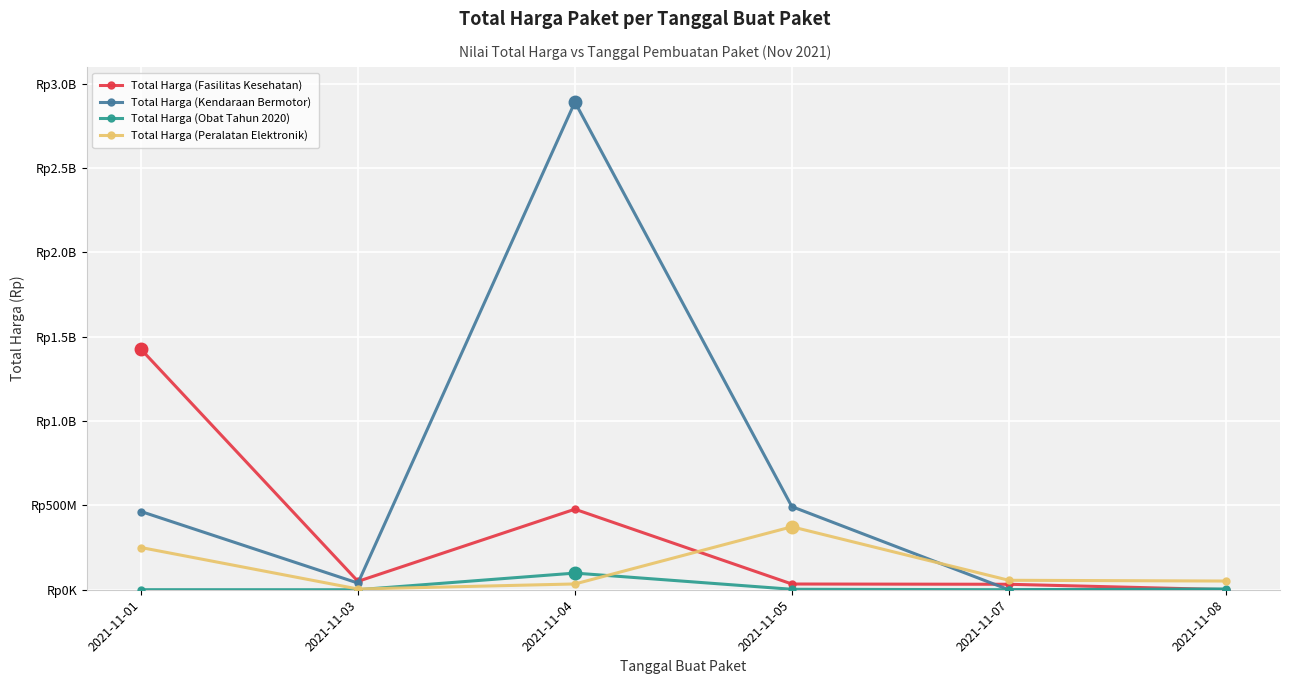

Is the value of Total Harga (Fasilitas Kesehatan) at 2021-11-04 greater than the value of Total Harga (Kendaraan Bermotor) at 2021-11-01?

Yes